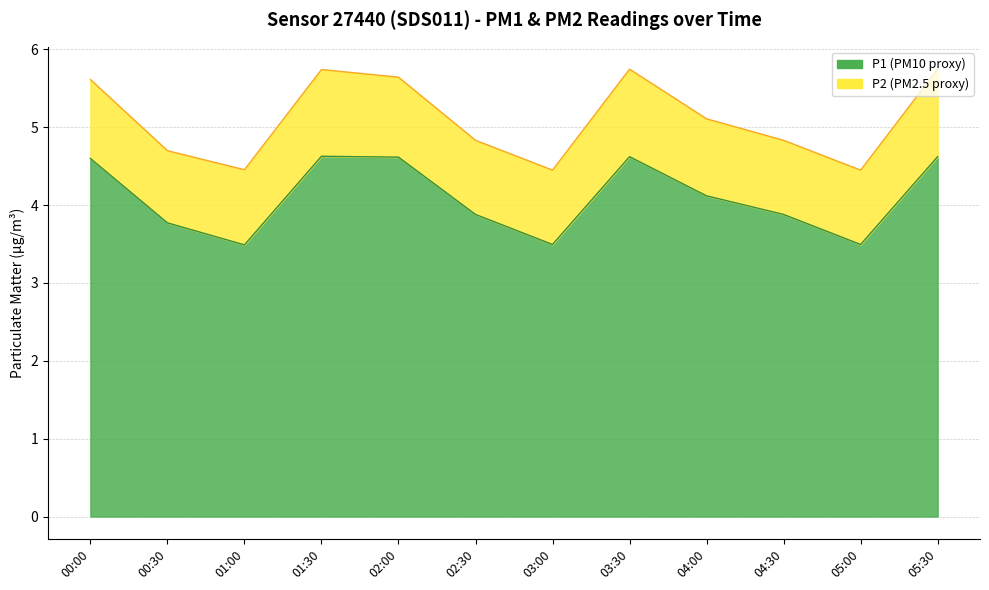

What is the label of the 7th point from the left?

03:00